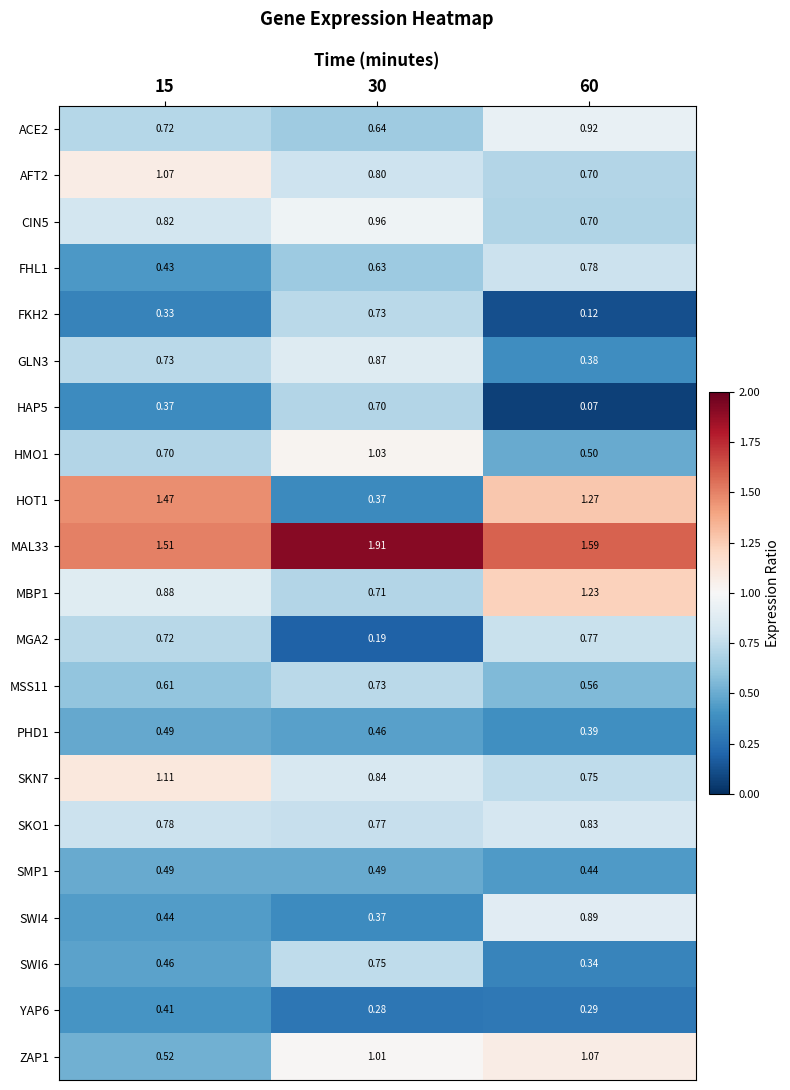

How many series are shown in this chart?

21